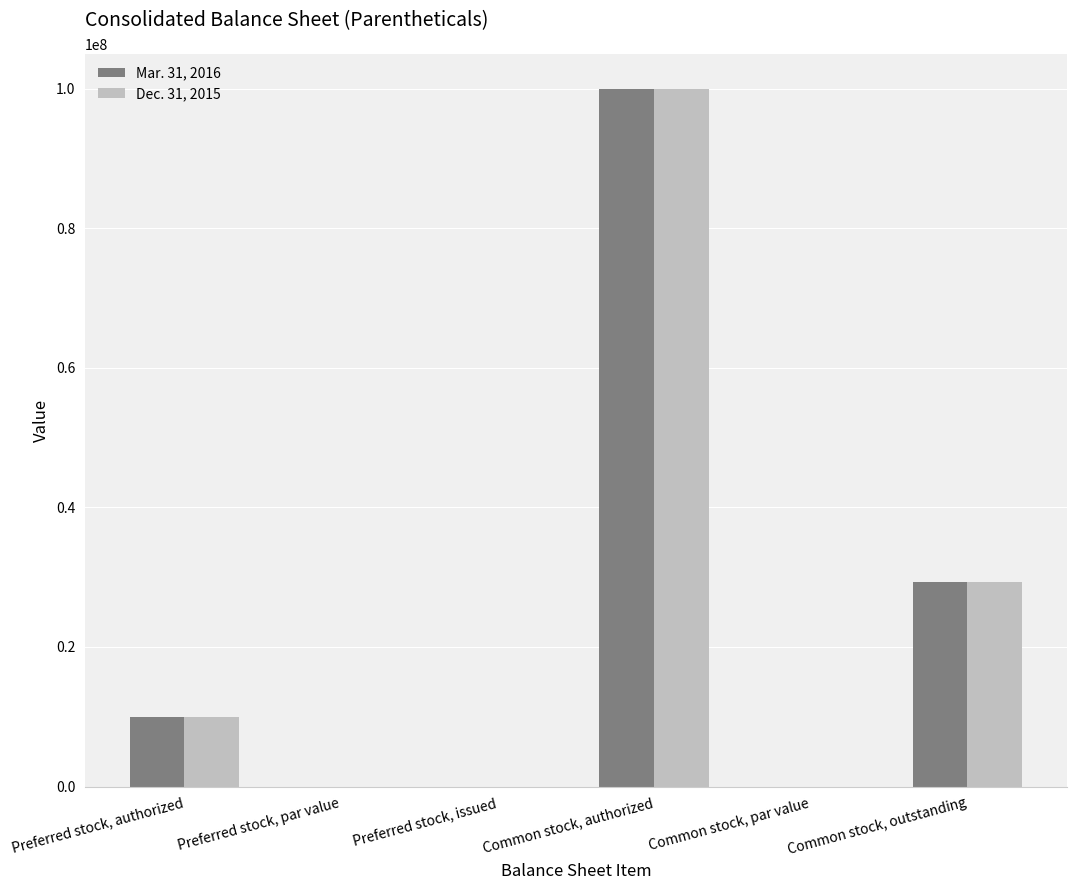

What is the sum of all Mar. 31, 2016 values?

139251000.1